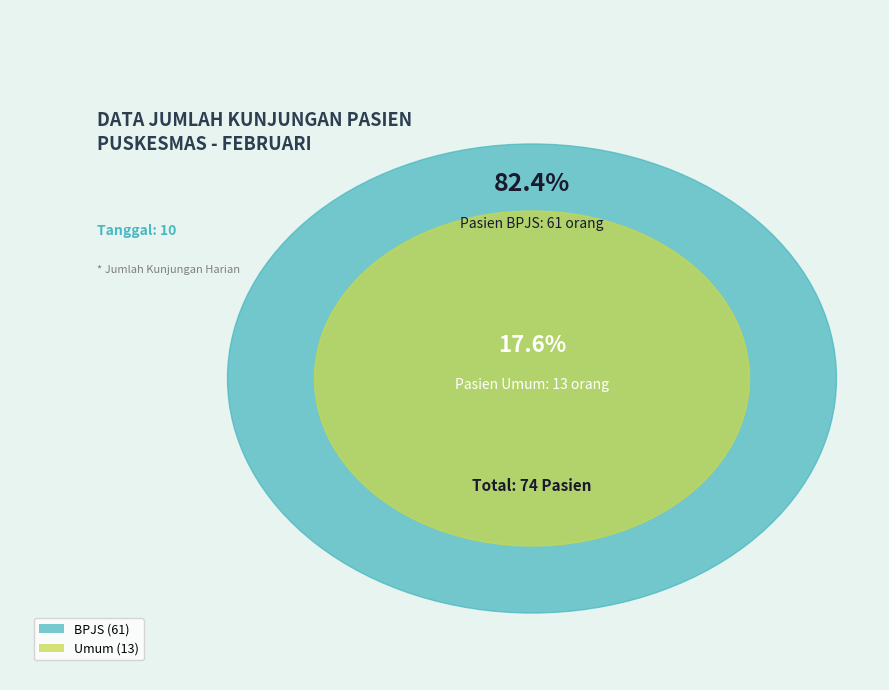

To the nearest percent, what is the average slice percentage?

50%